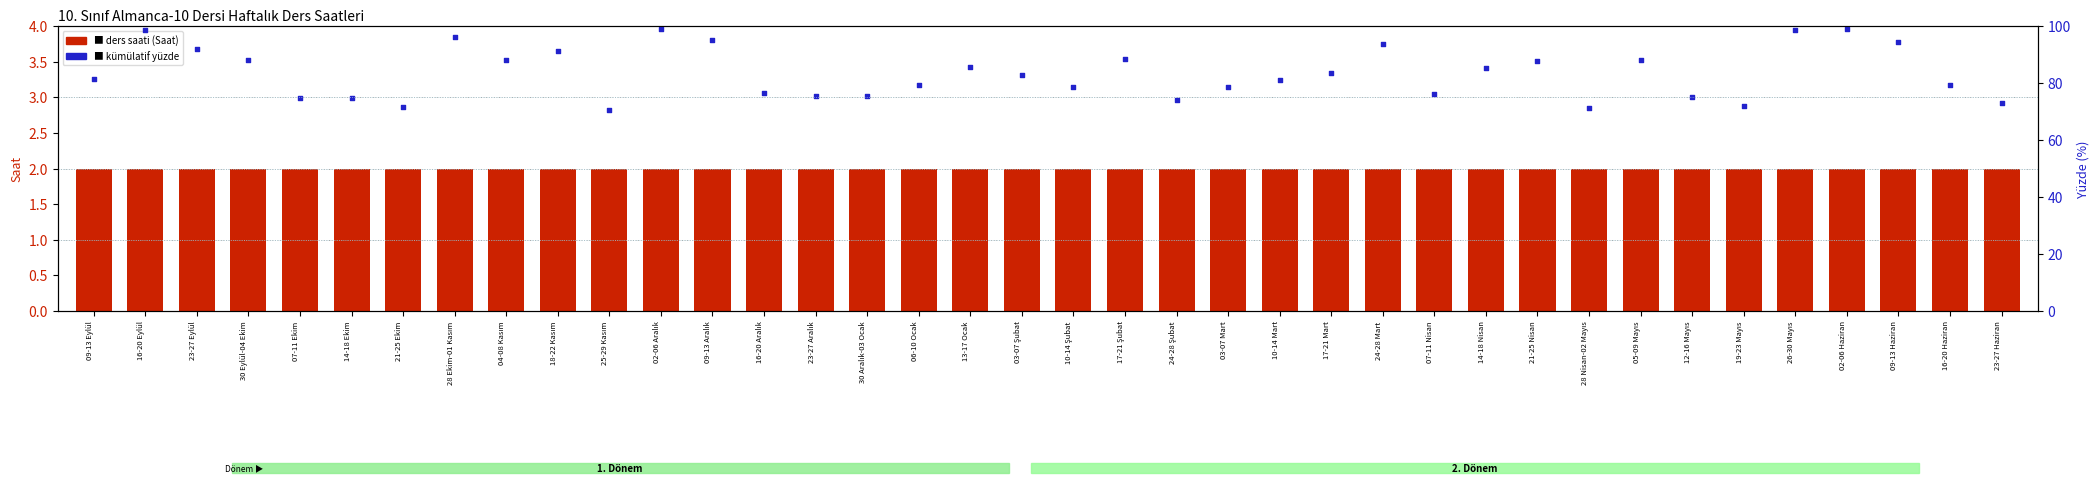

At how many categories does at least one series exceed 29?

38